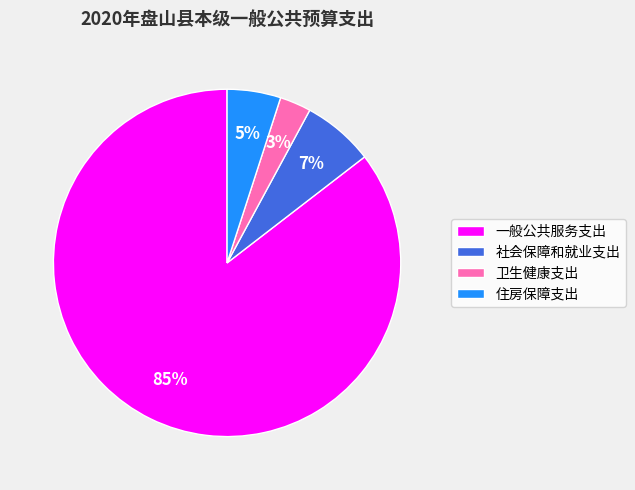

Rank the categories by value from highest to lowest.

一般公共服务支出, 社会保障和就业支出, 住房保障支出, 卫生健康支出